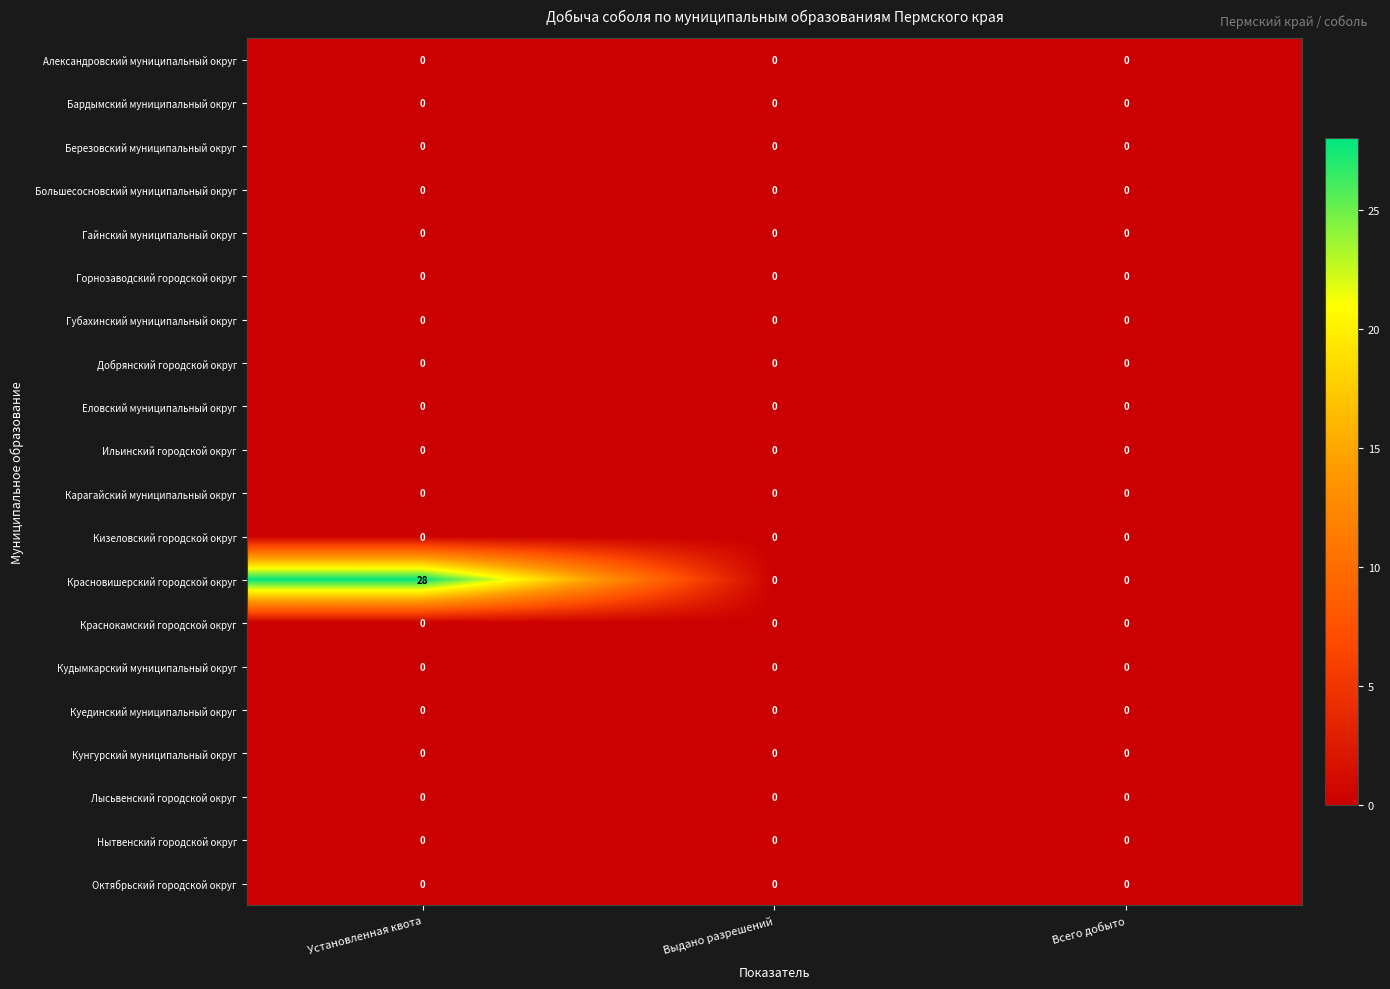

Is the value of Красновишерский городской округ at Установленная квота greater than the value of Нытвенский городской округ at Выдано разрешений?

Yes